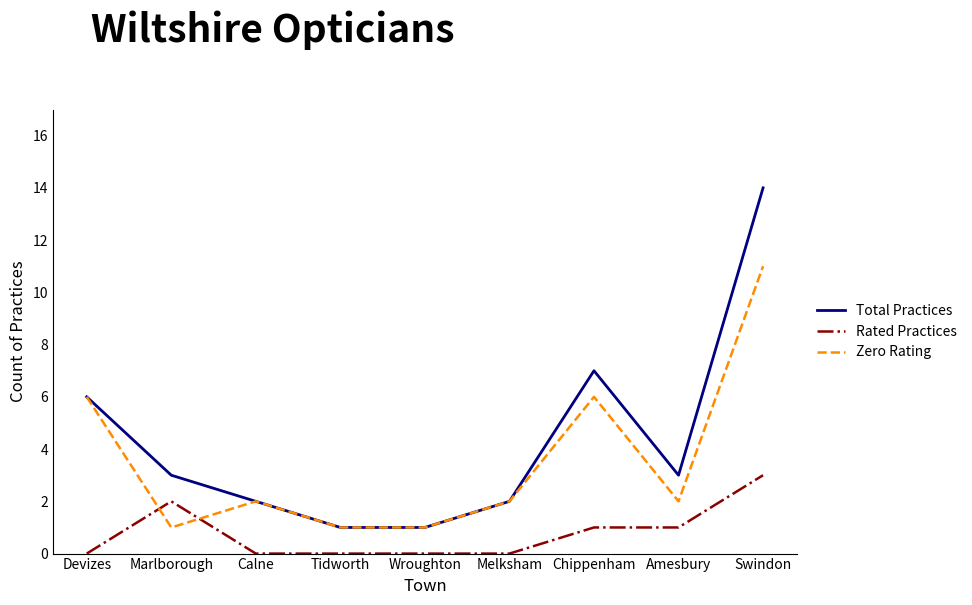

Does the chart have visible grid lines?

No